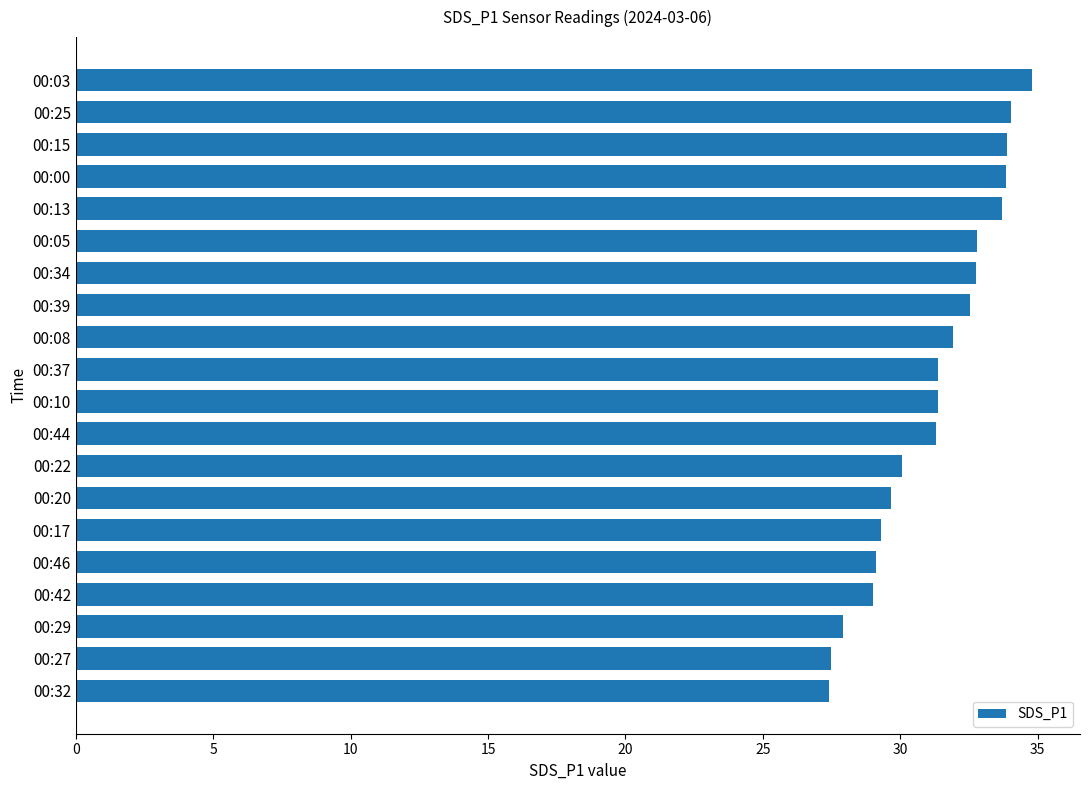

What is the ratio of the value at 00:29 to the value at 00:44?

0.9